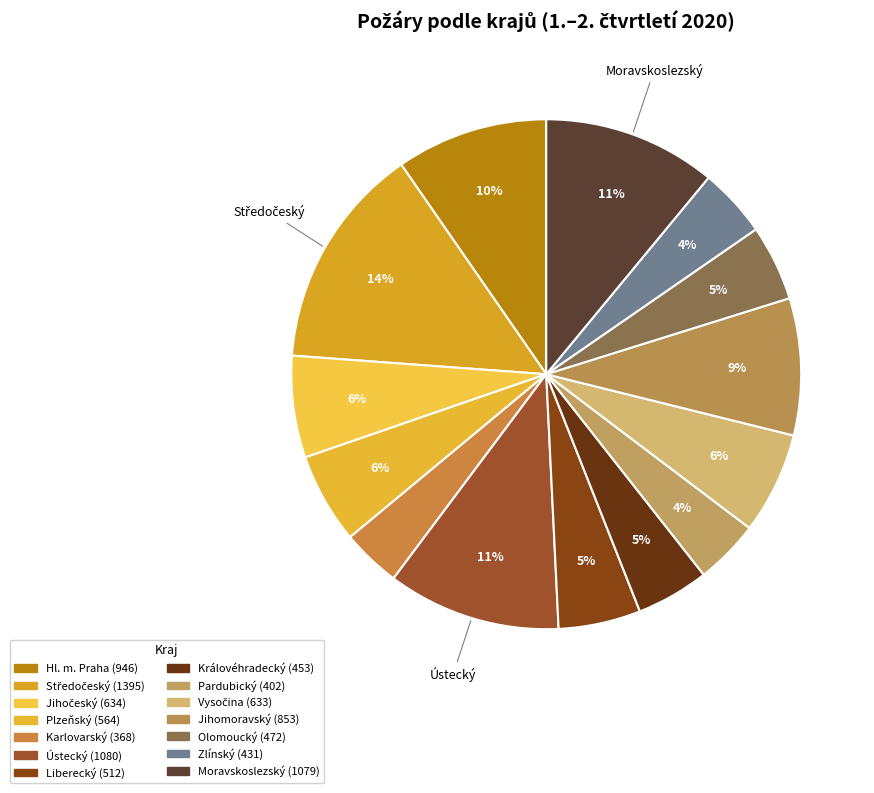

Is there any slice that represents more than half of the pie?

No